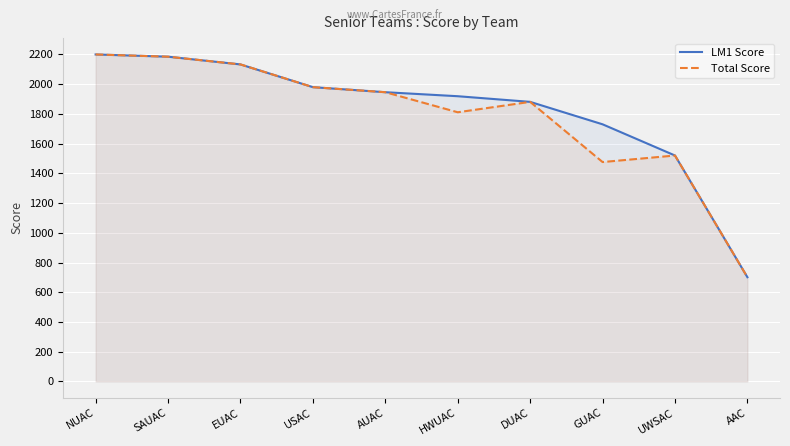

The value of LM1 Score at HWUAC is 1919. True or false?

True